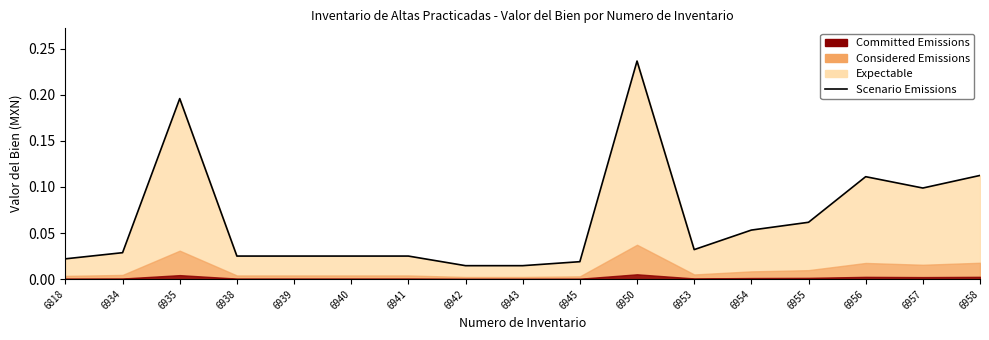

What value does the data have at 6958?

0.1